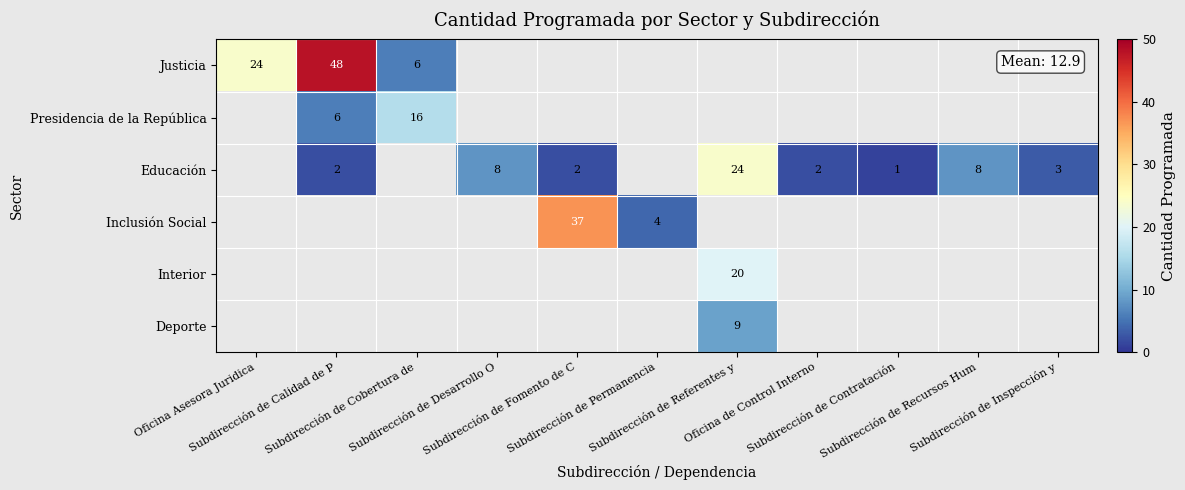

At which category does the chart reach its minimum across all series?

Subdirección de Contratación